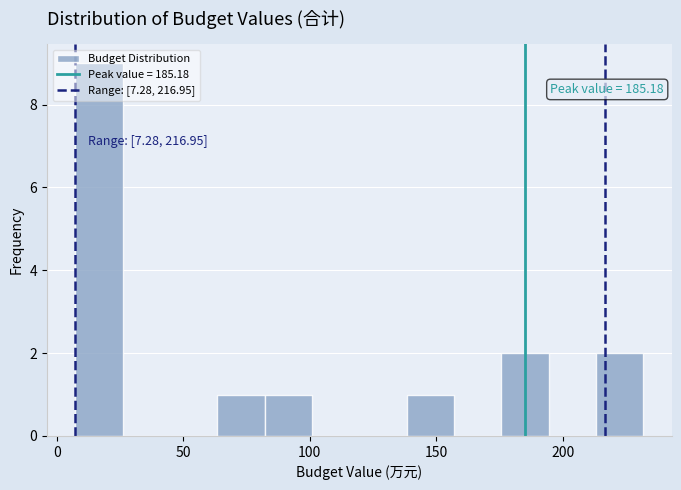

Read against the x-axis, roughly where is the centre of the tallest bar?

15